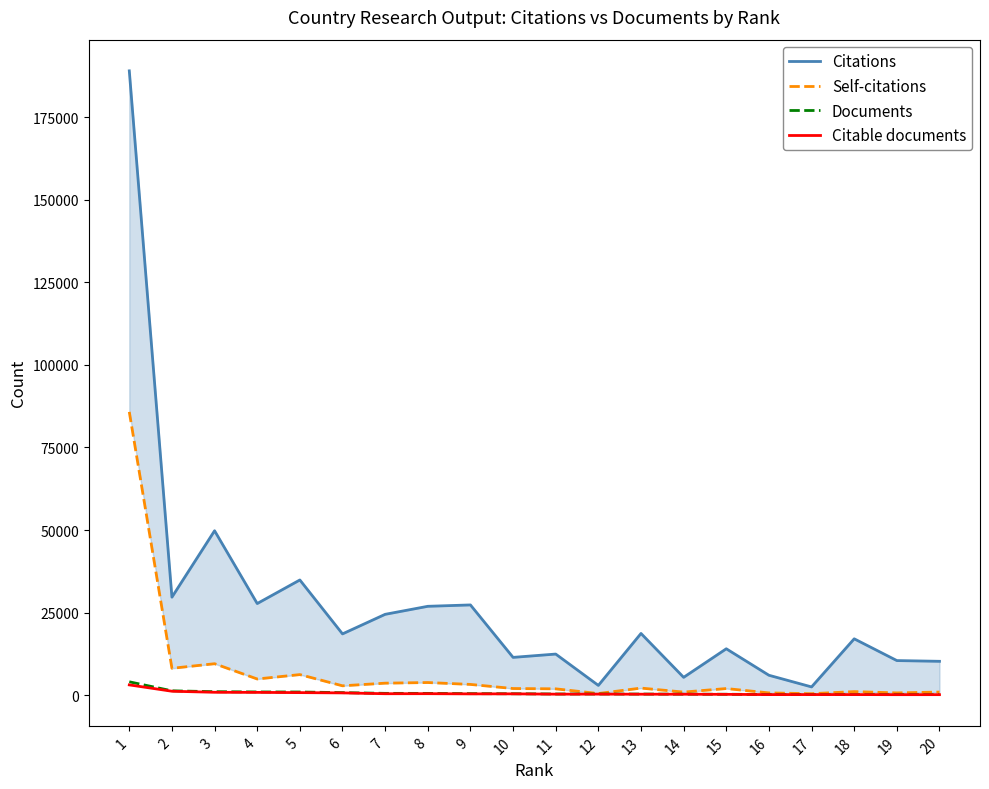

The Citations series shows 27726 at 4. True or false?

True